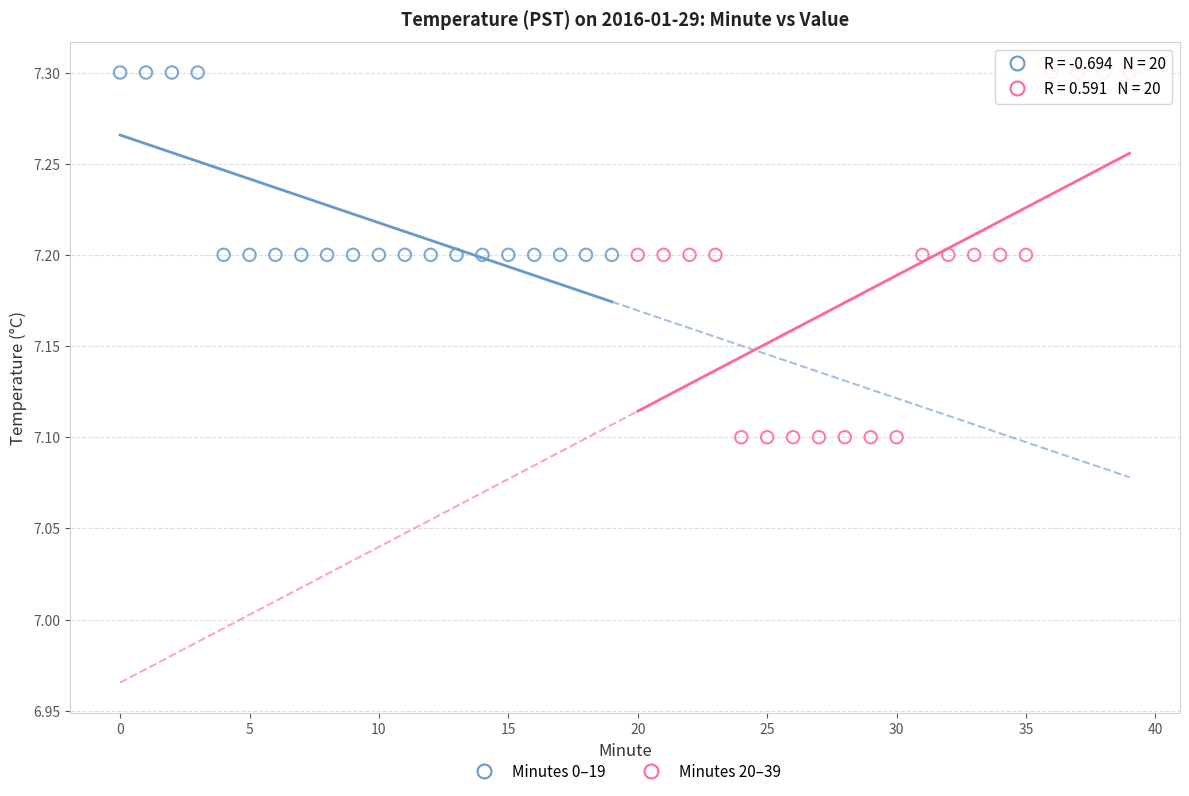

Which series contains the lowest Y value?

Minutes 20–39